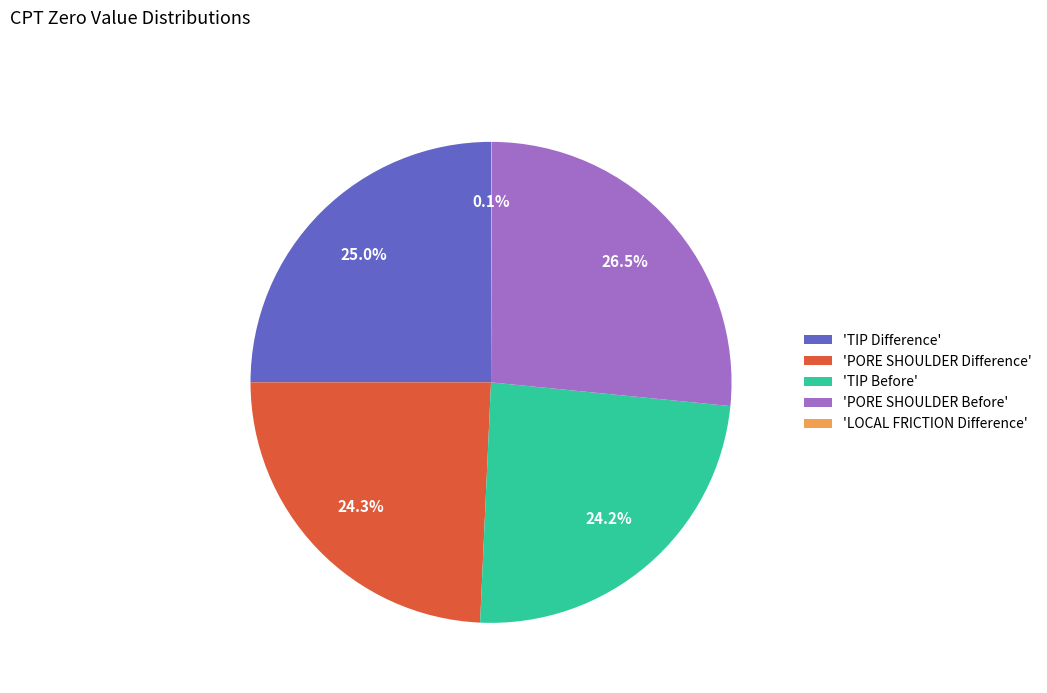

To the nearest percent, what is the average slice percentage?

20%